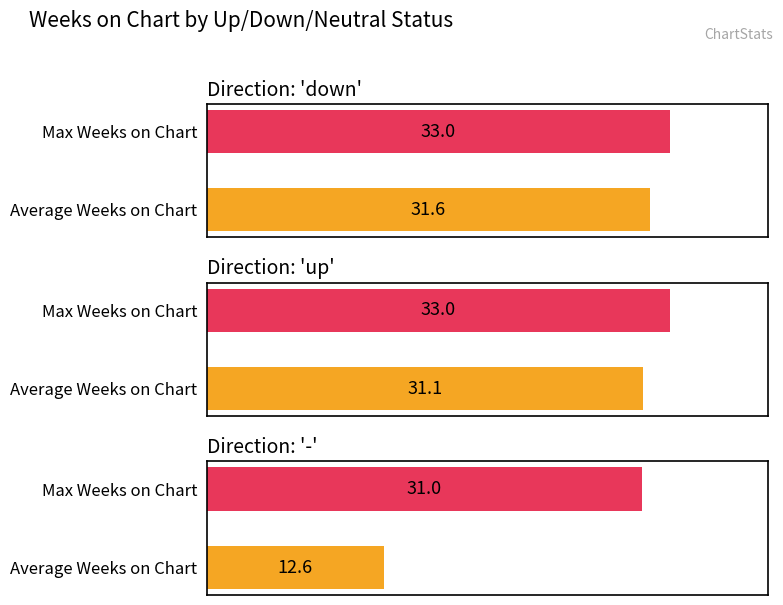

Which has a higher value, up or -?

up